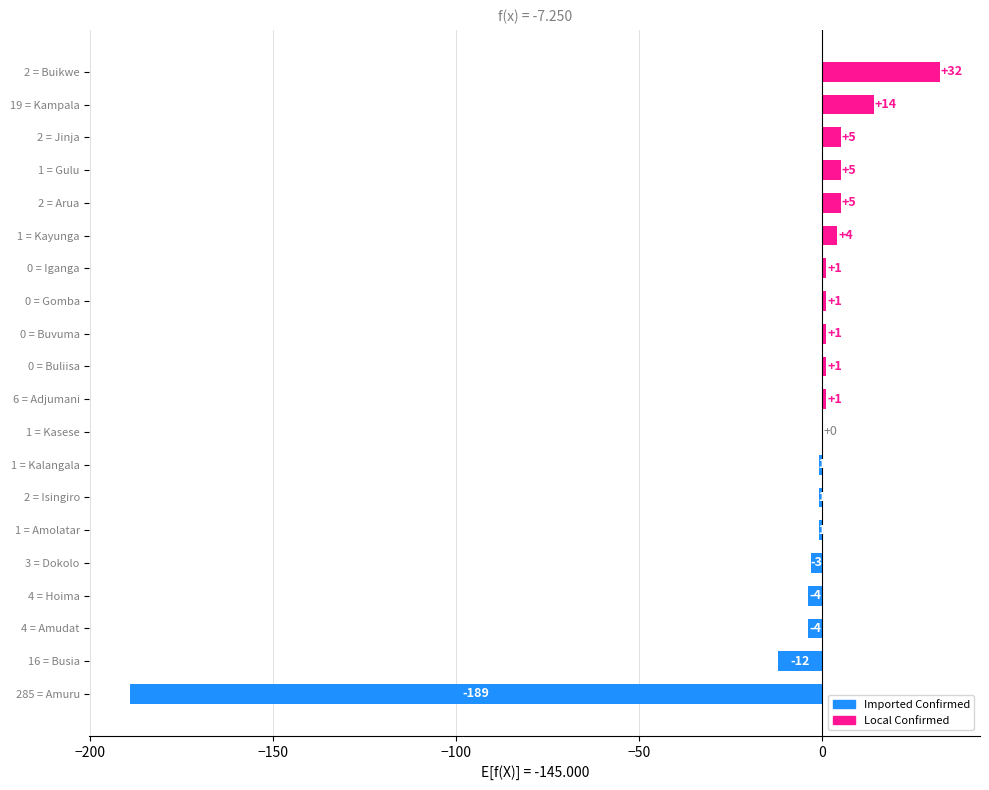

What is the sum of all values?

-145